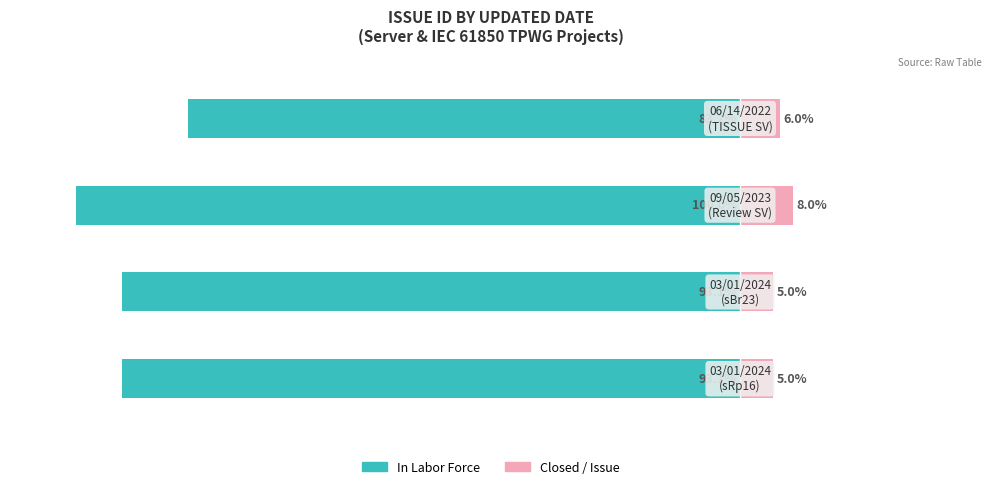

What is the total value across all series at 2?

-92.0